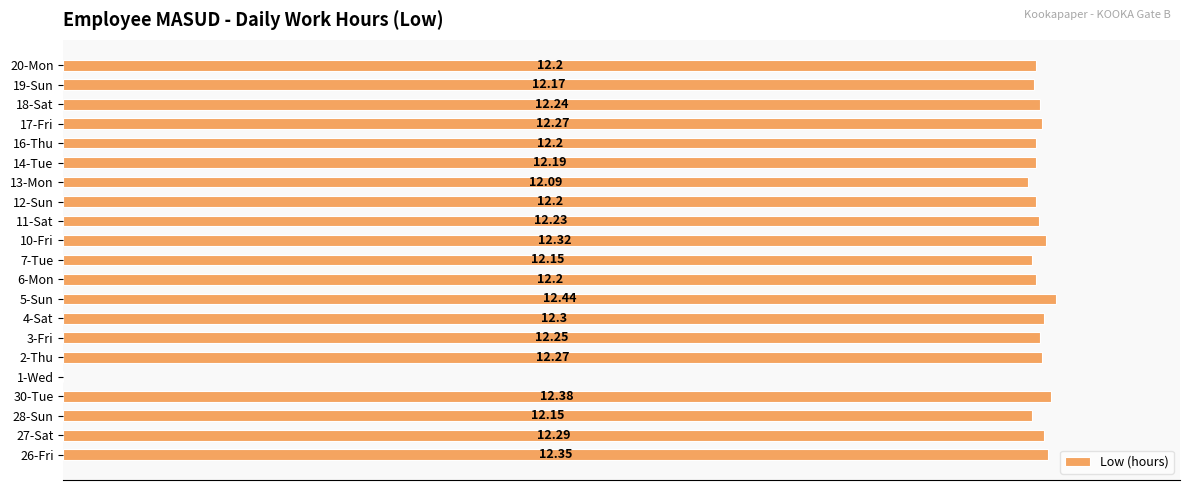

Are the bars horizontal?

Yes